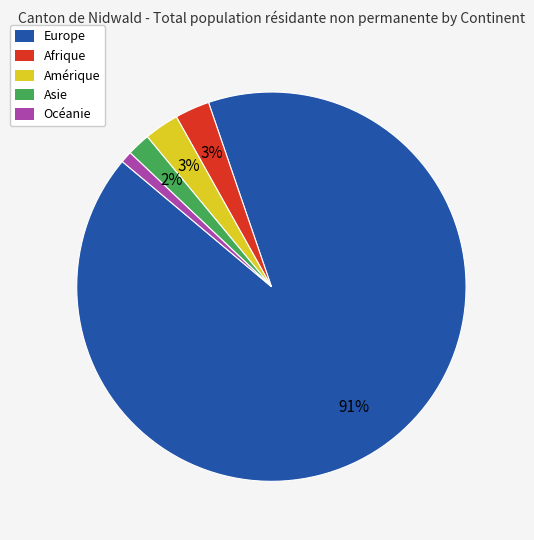

What is the smallest slice in the pie chart?

Océanie